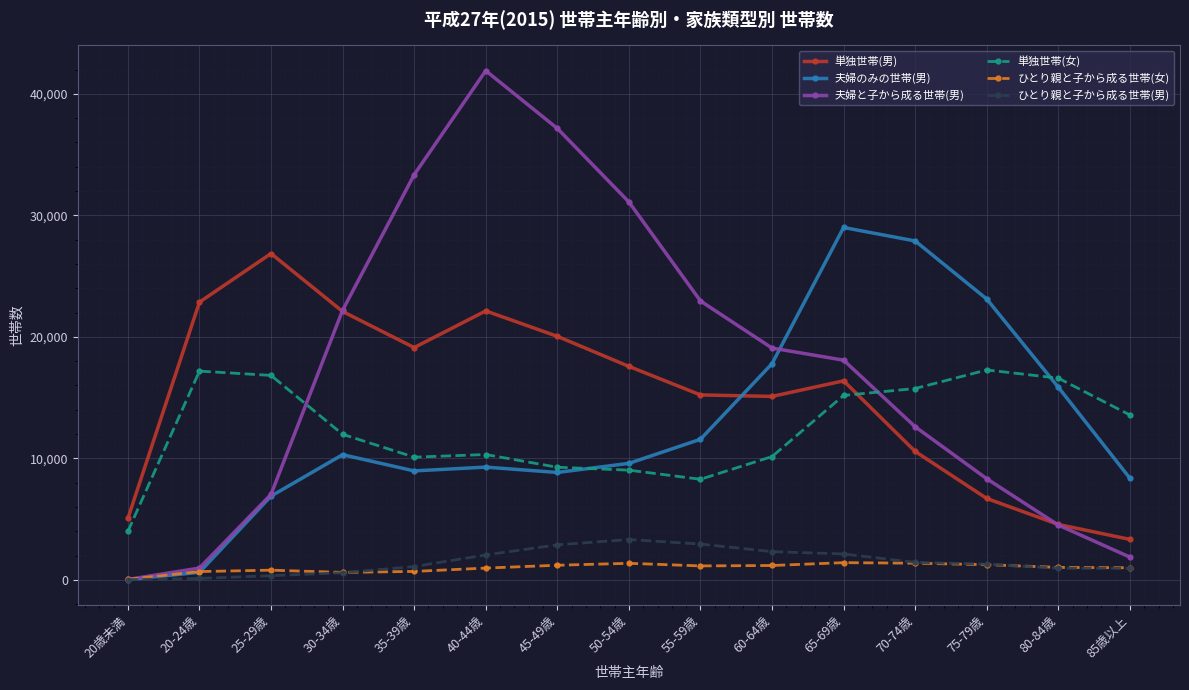

What is the total value across all series at 55-59歳?

62113